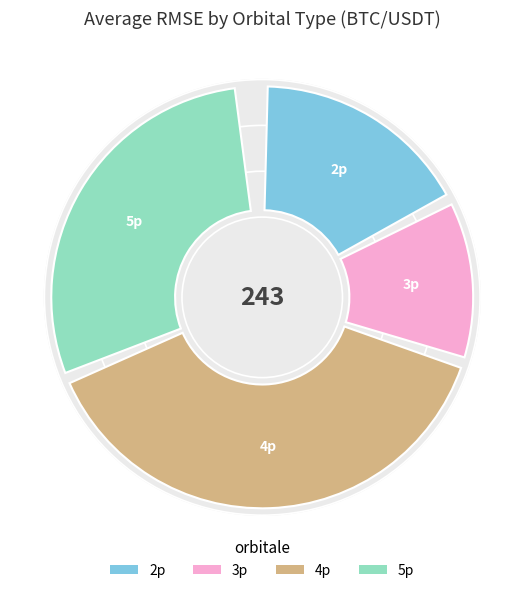

What is the smallest slice in the pie chart?

3p